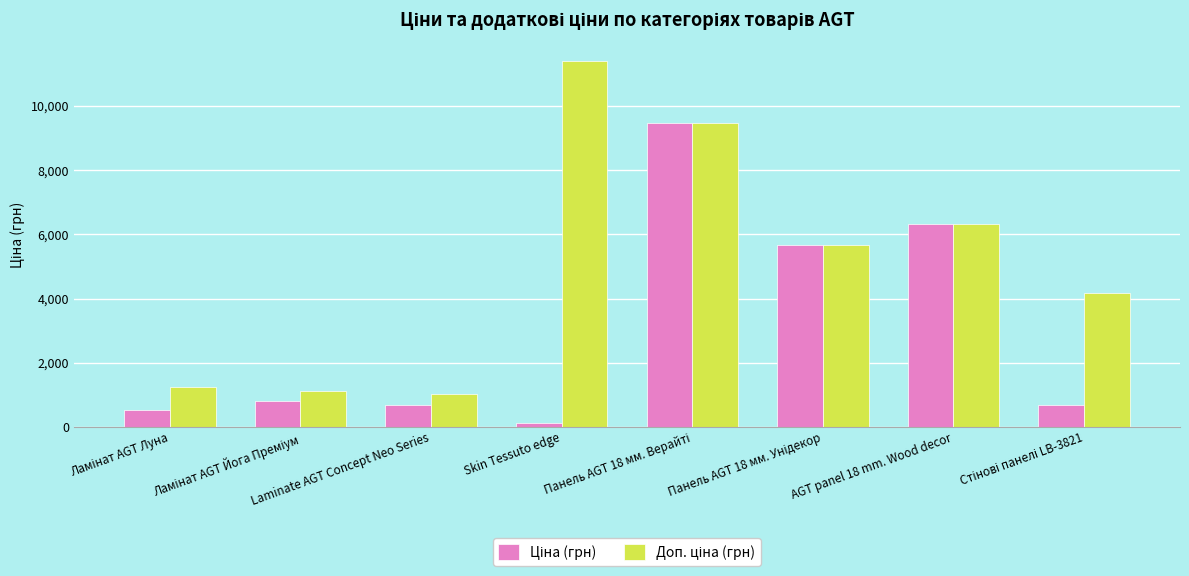

What is the greatest value displayed?

11410.0